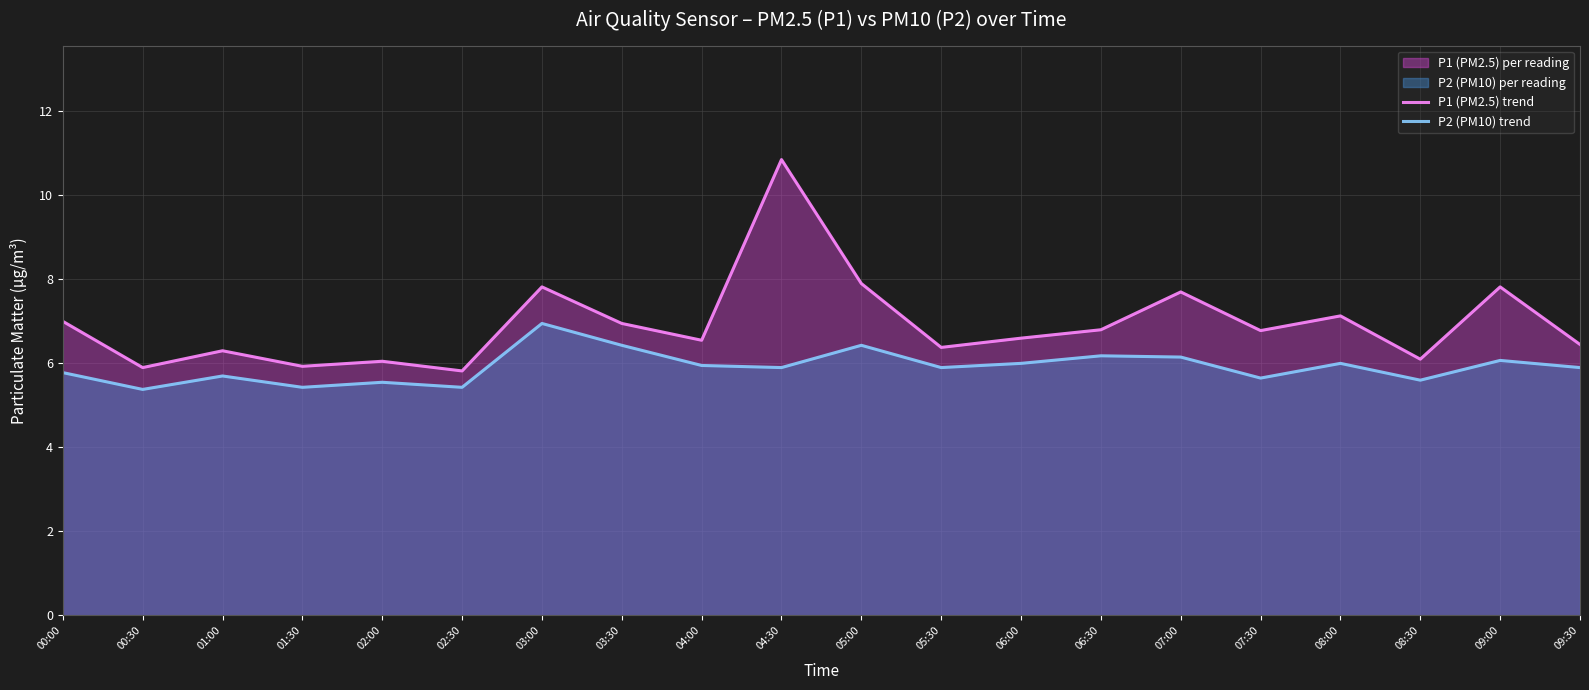

Is it true that P1 (PM2.5) trend equals 3.7 at 04:30?

False